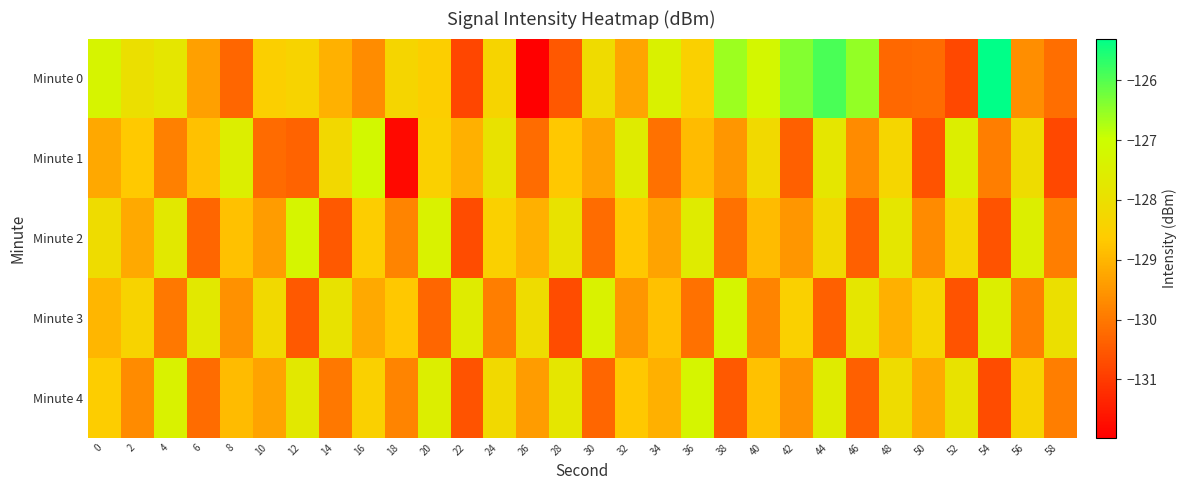

What is the difference between the highest and lowest values at 6?

2.6